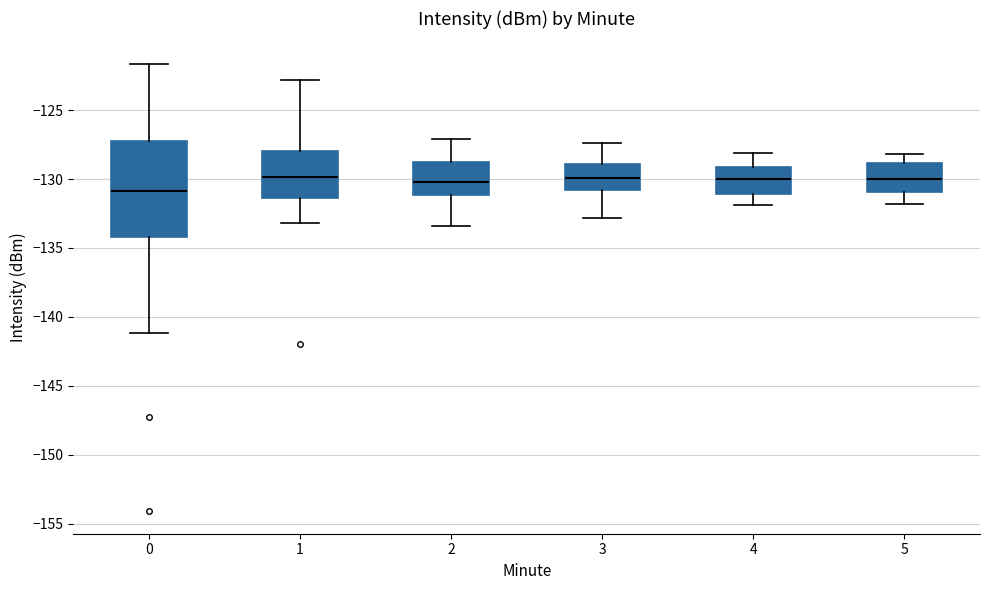

Where is the lower edge of the box at x = 1 on the y-axis? The values are not printed on the chart, so give them approximately, as read against the axis.

-131.5